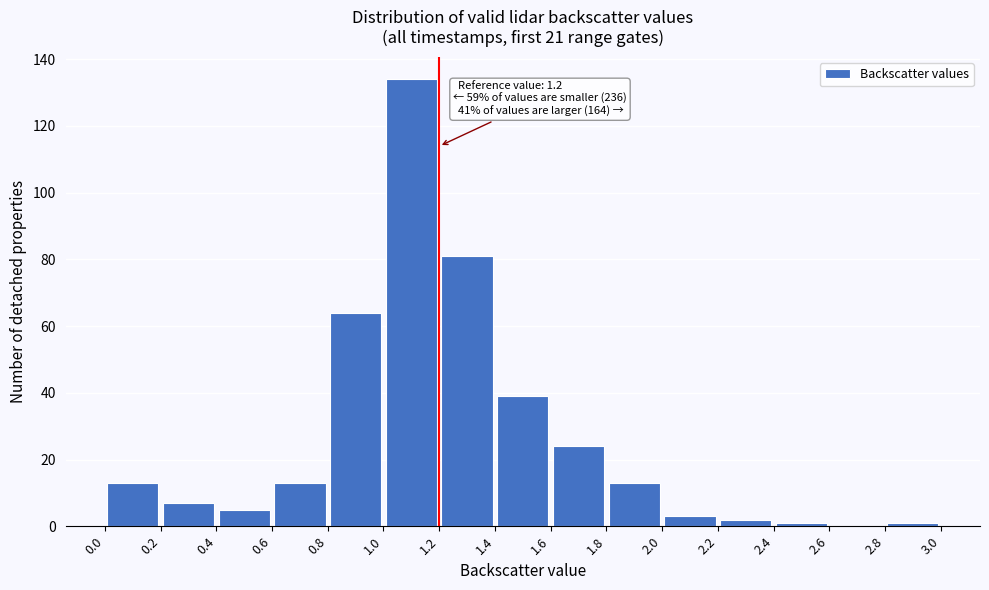

Which range on the x-axis has the tallest bar?

1.0 to 1.2